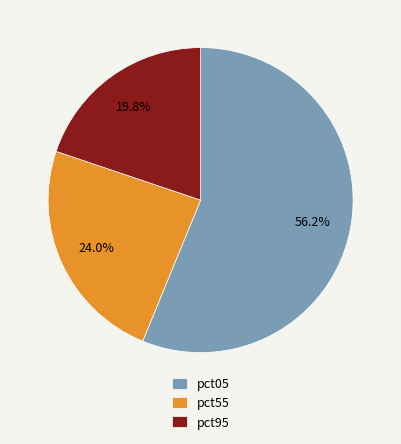

Which slice is the largest?

pct05